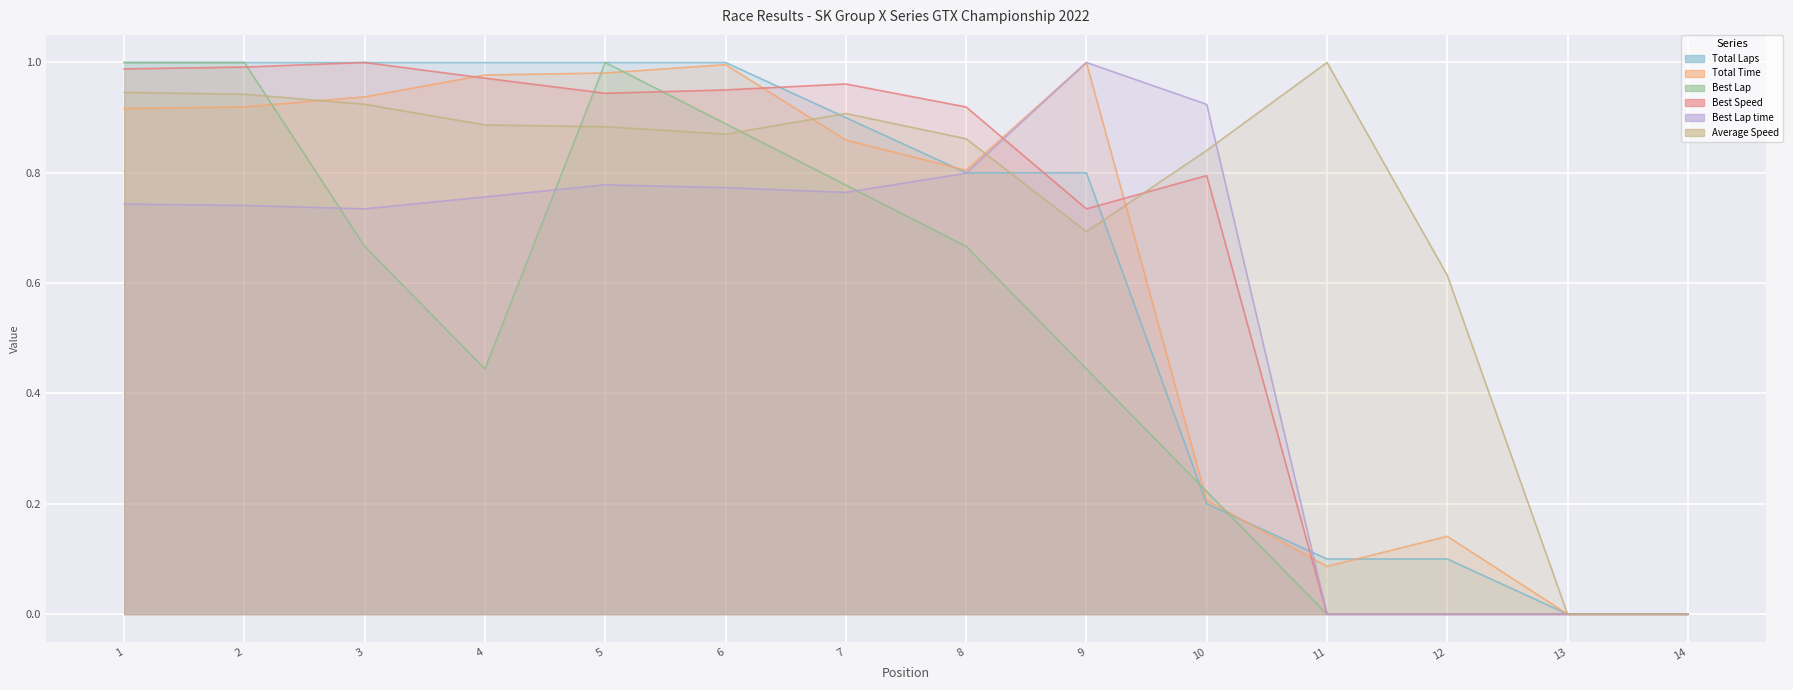

What is the sum of all Average Speed values?

10.4